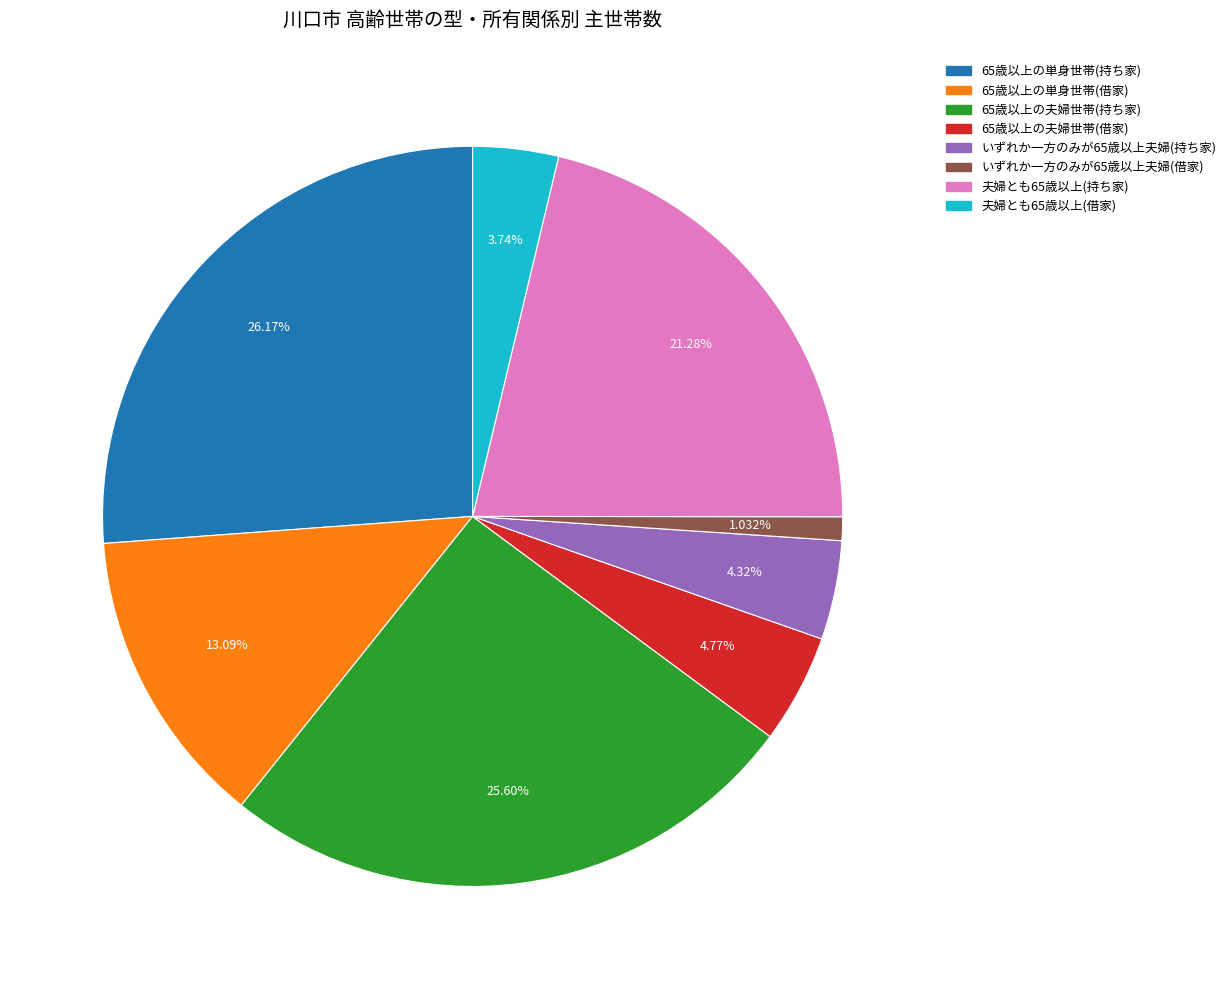

What percentage is the 65歳以上の単身世帯(持ち家) slice, to the nearest percent?

26%